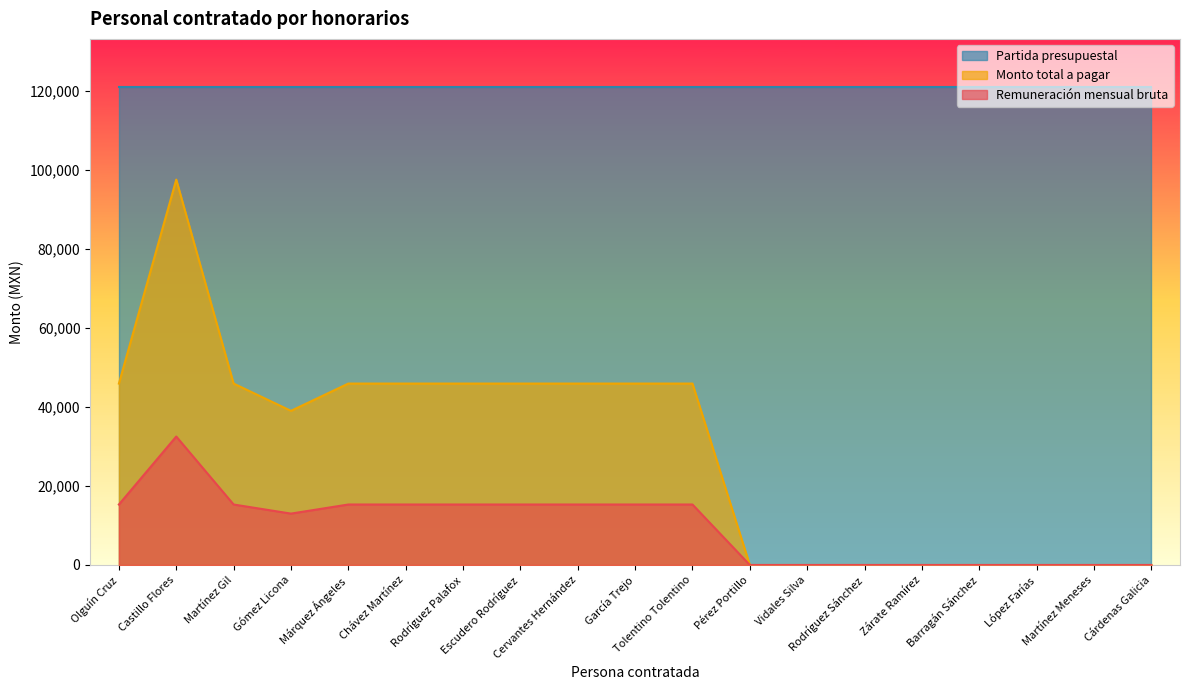

Does the chart have visible grid lines?

No